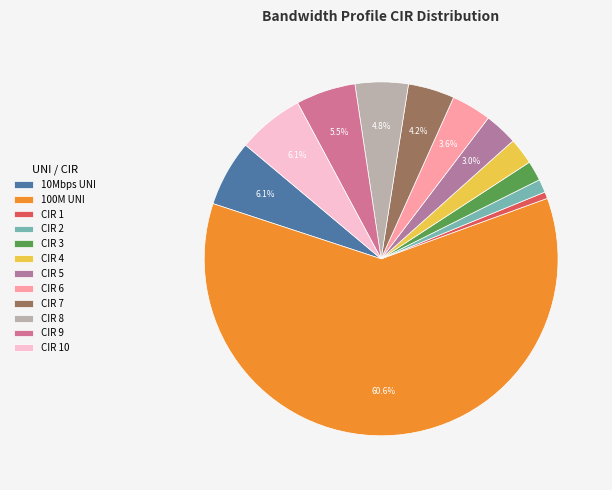

Is there a majority slice in this chart?

Yes